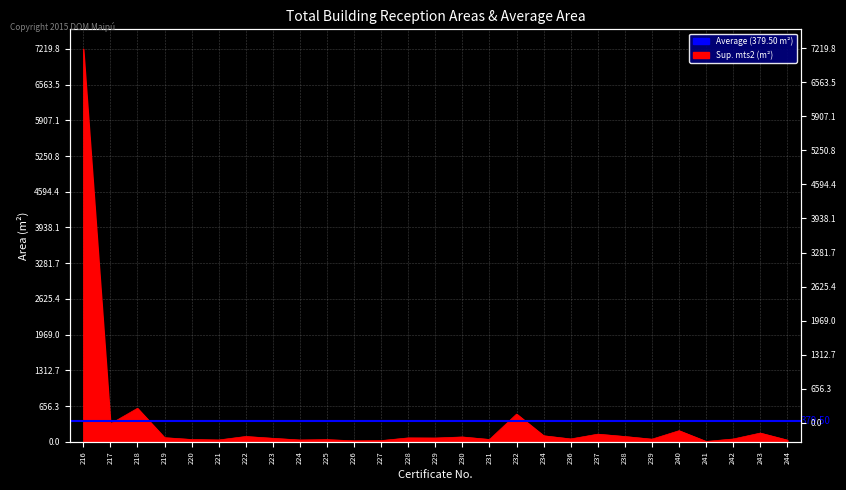

What is the smallest value displayed?

5.7